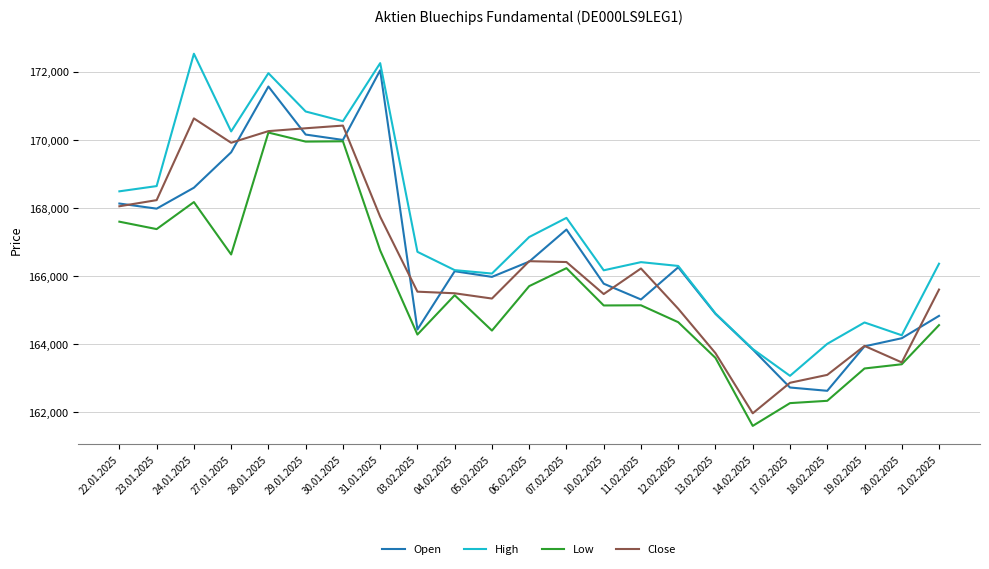

Which series has the largest total across all categories?

High